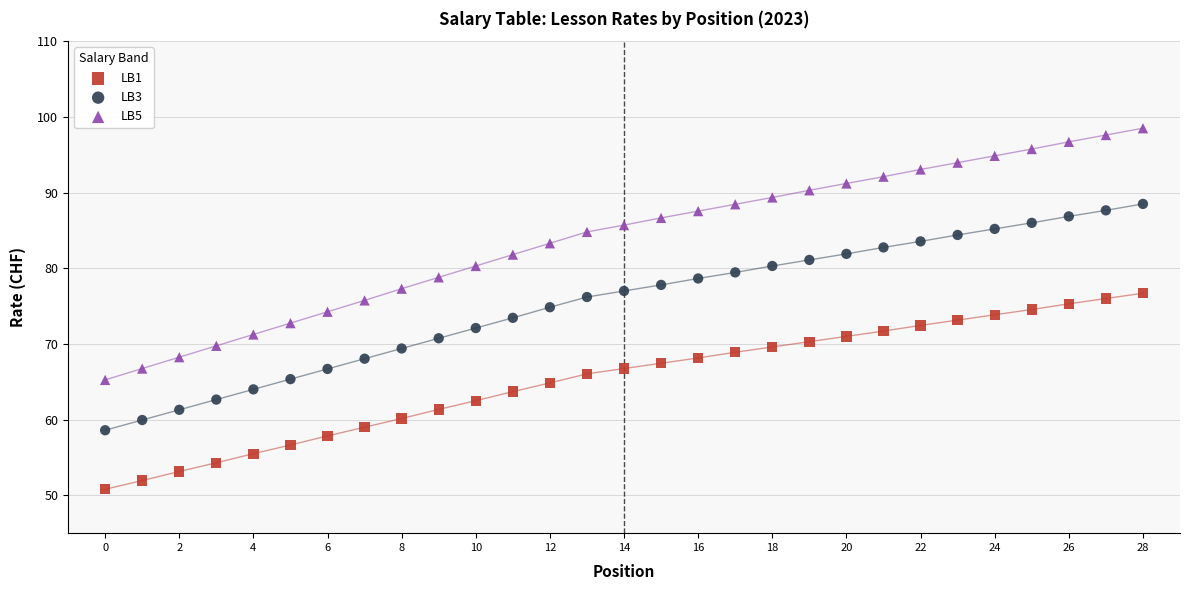

Which series reaches the maximum Y coordinate?

LB5